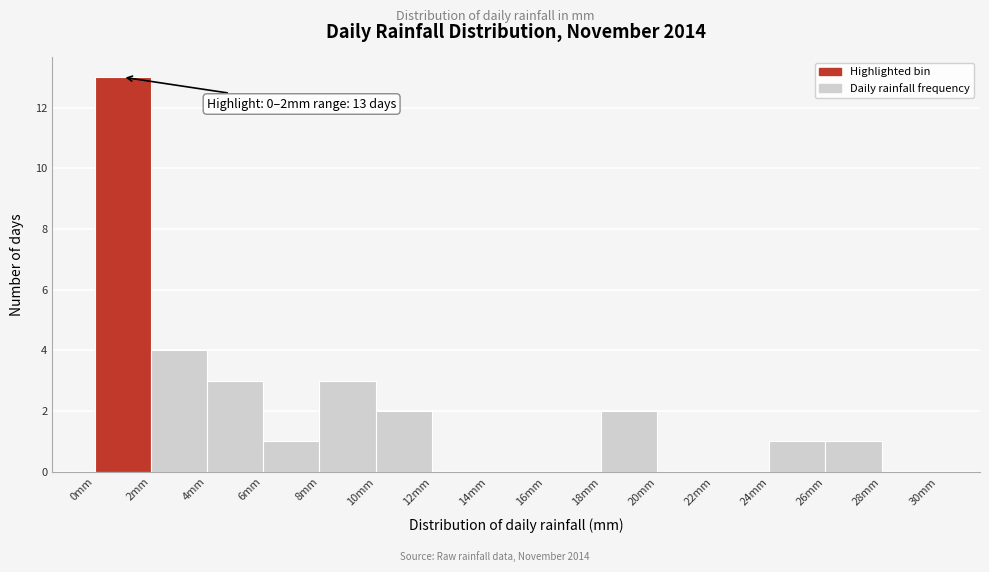

Which range on the x-axis has the tallest bar?

0 to 2